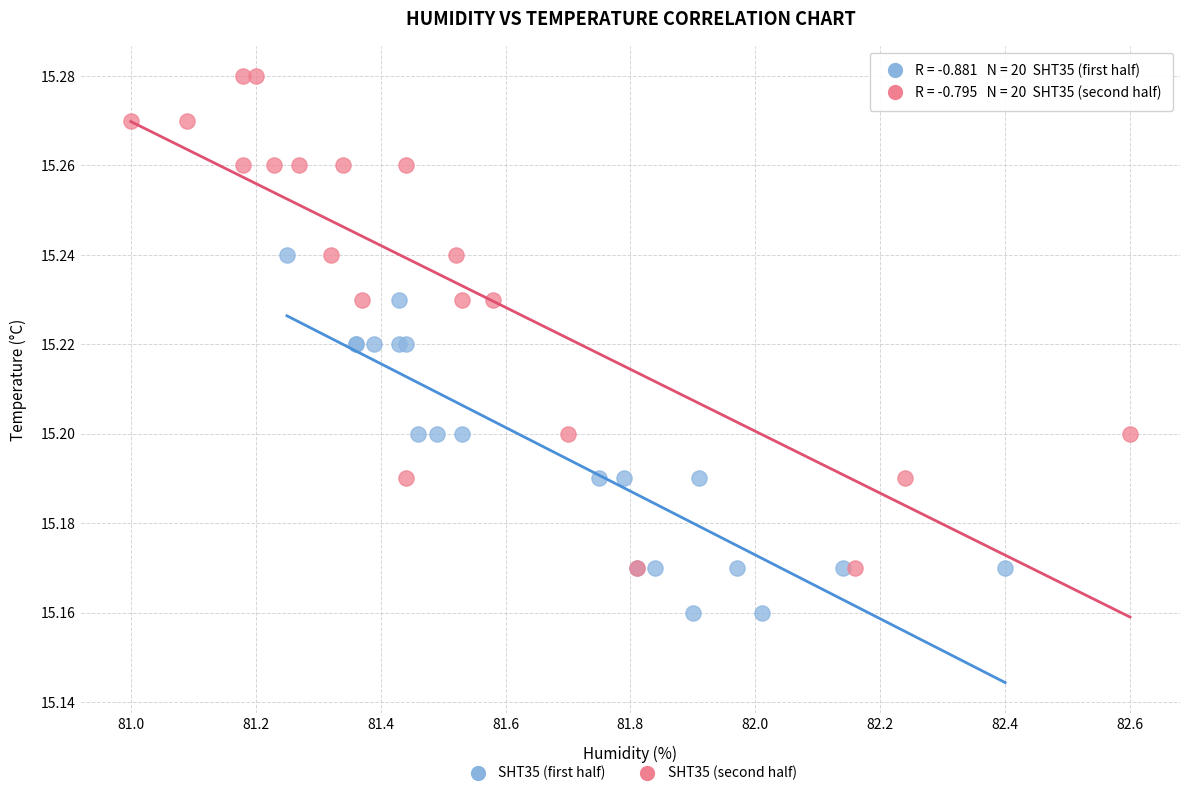

Which series reaches the minimum Y coordinate?

SHT35 (first half)